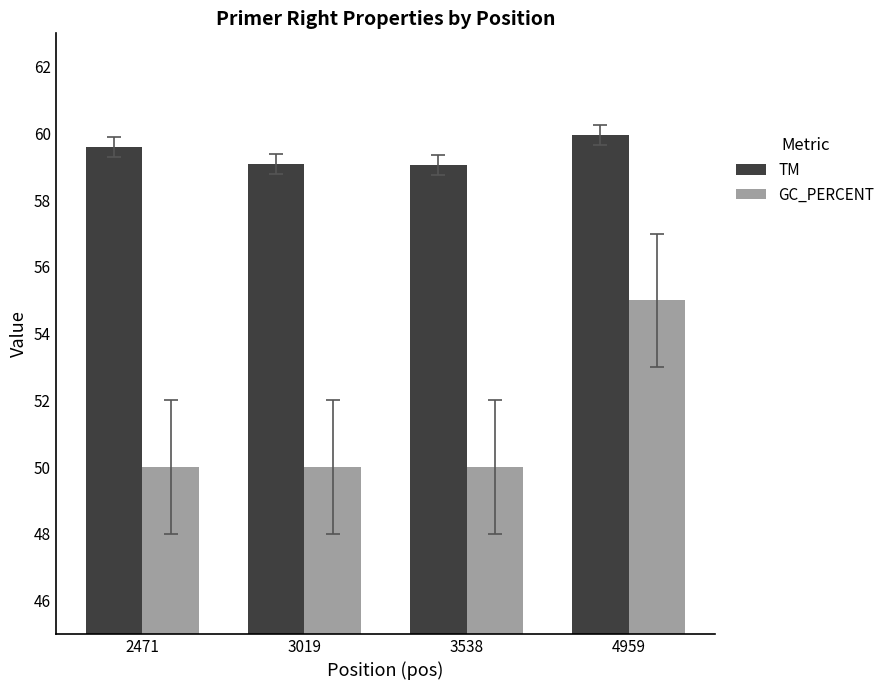

What is the smallest value displayed?

50.0